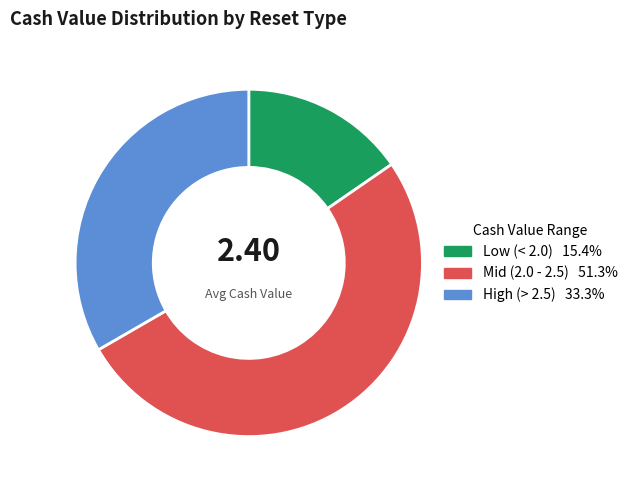

How many segments does this pie chart have?

3